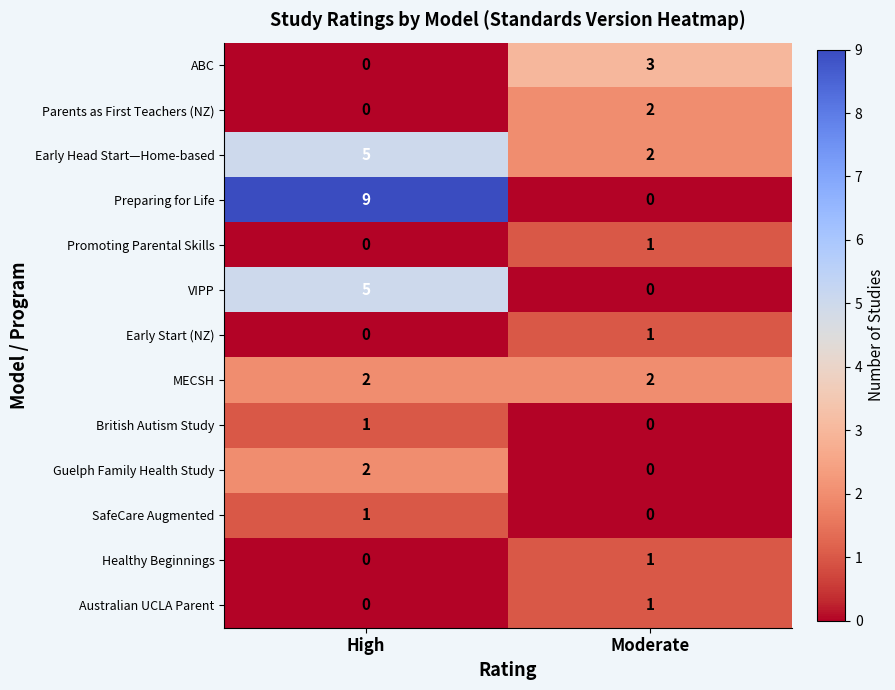

List the labels in order of Parents as First Teachers (NZ) value, smallest first.

High, Moderate